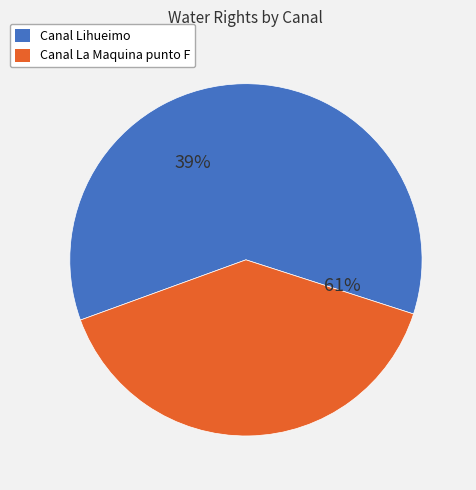

How much of the chart is everything except Canal Lihueimo?

39.1%